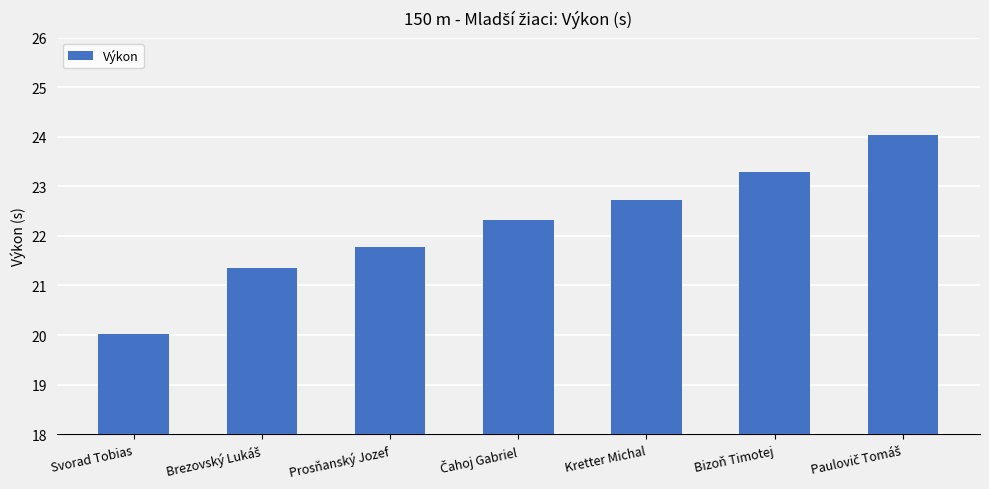

What position from the left is Svorad Tobias?

1